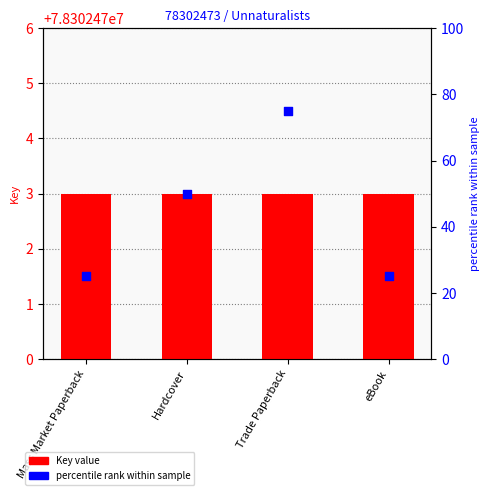

What are all the series names shown in the legend?

Key value, percentile rank within sample